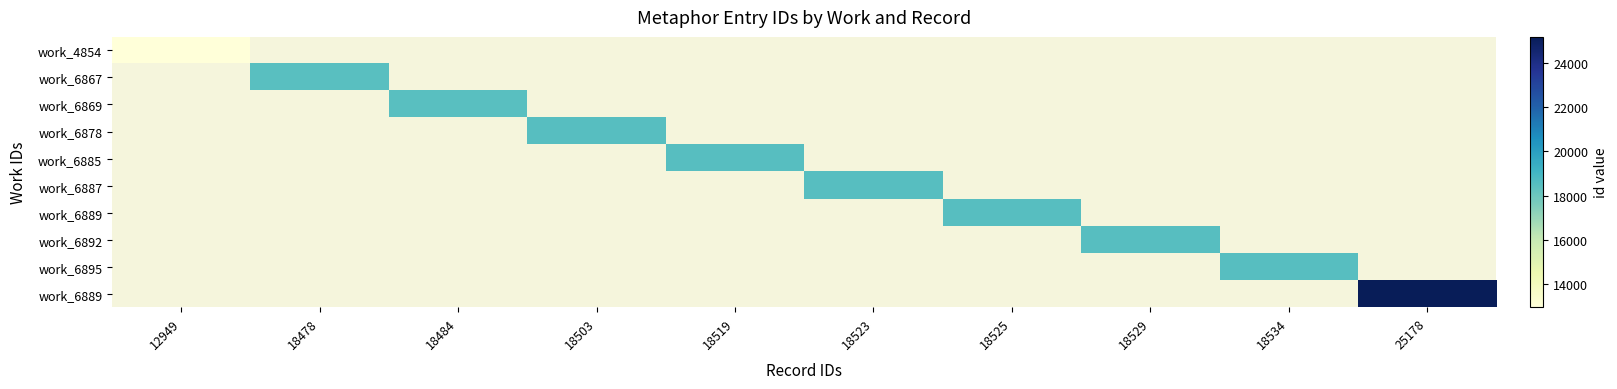

At which category does the chart reach its peak across all series?

25178